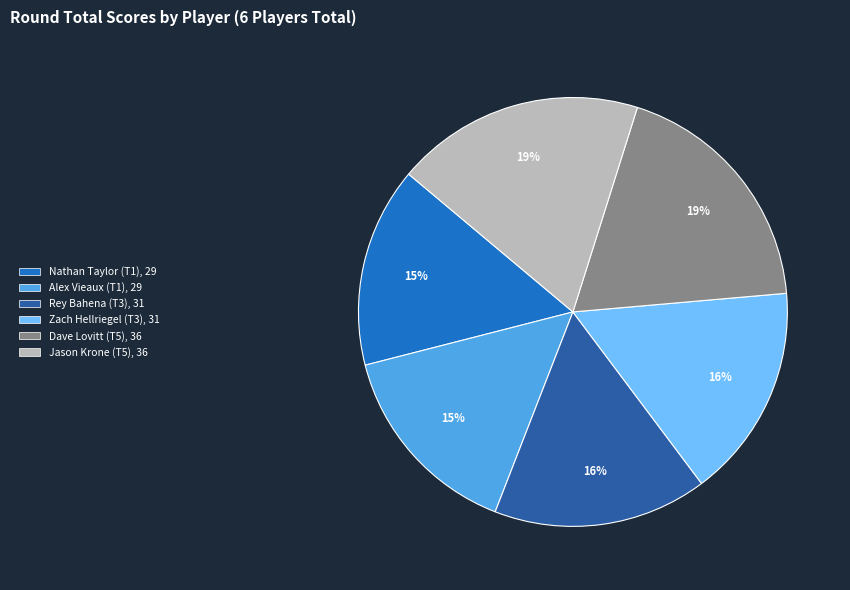

To the nearest percent, what percentage of the pie is Nathan Taylor (T1)?

15%